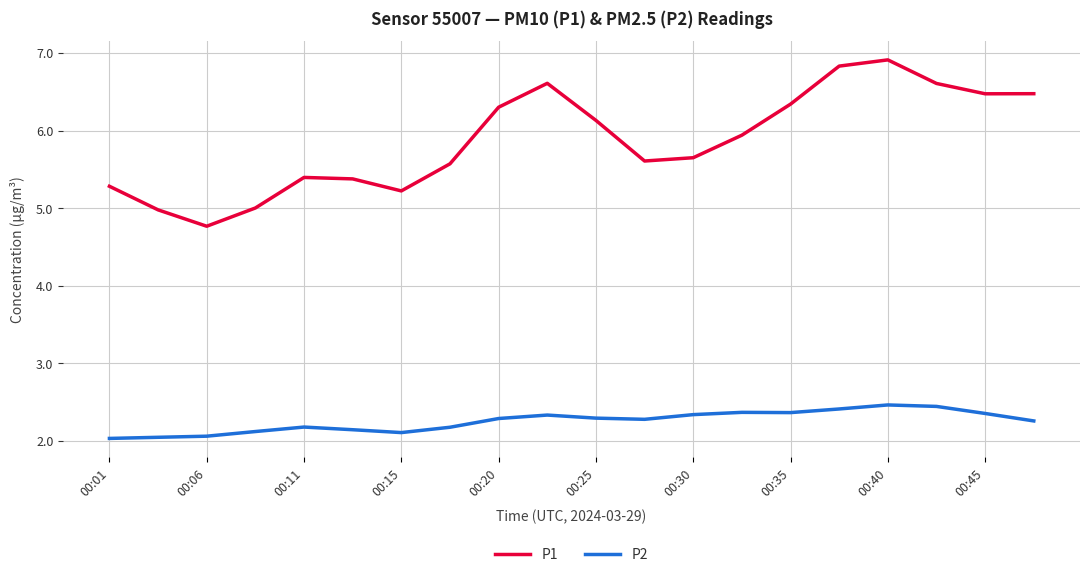

What is the sum of all P1 values?

117.5